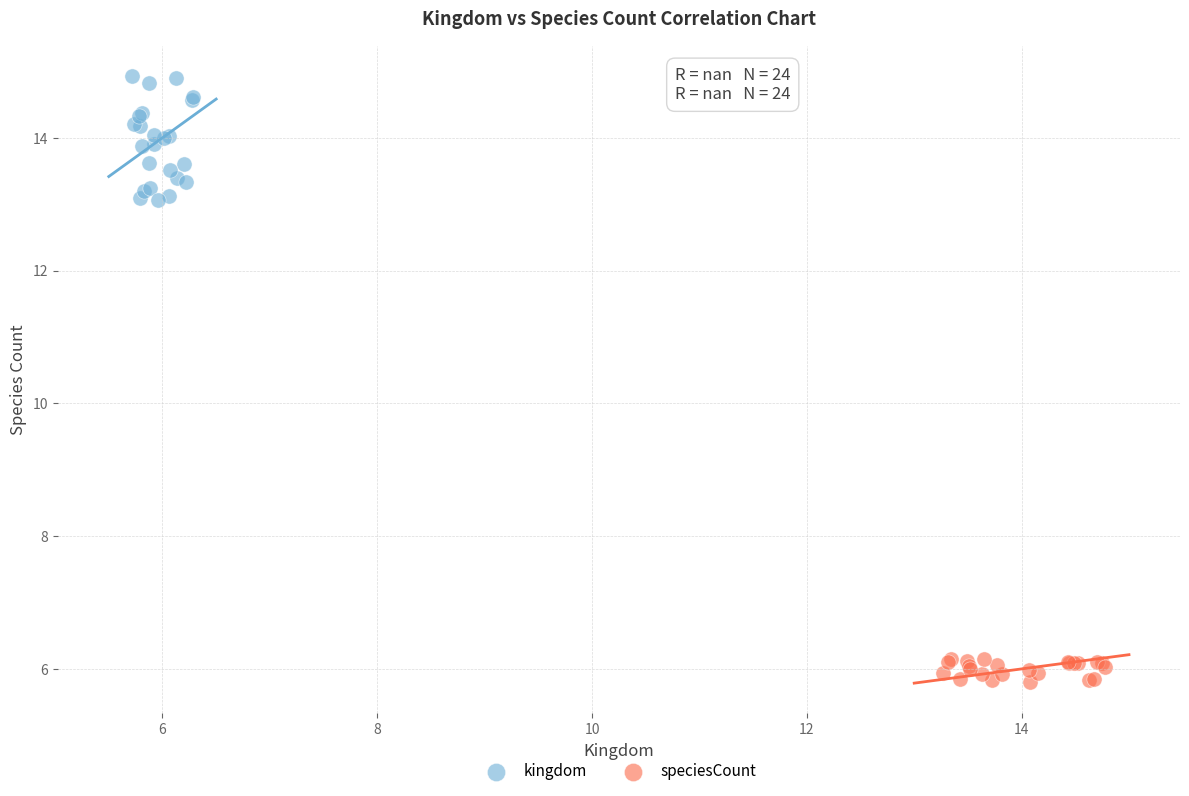

Which series contains the highest Y value?

kingdom